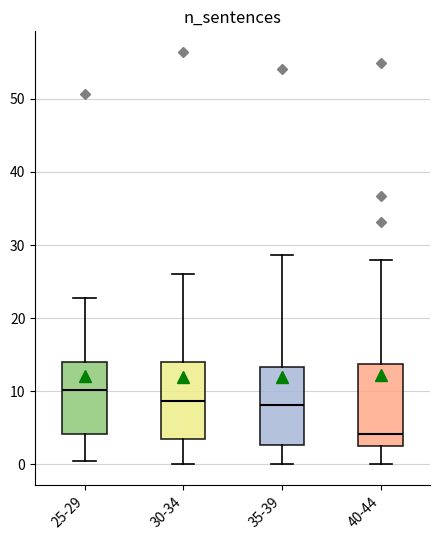

Reading left to right, read every box against the y-axis: the position of its median line, the range the box covers, and the ends of its whiskers. The values are not printed on the chart, so give them approximately, as read against the axis.

25-29: median 10, box 4 to 14, whiskers 1 to 23
30-34: median 9, box 3 to 14, whiskers 0 to 26
35-39: median 8, box 3 to 13, whiskers 0 to 29
40-44: median 4, box 3 to 14, whiskers 0 to 28